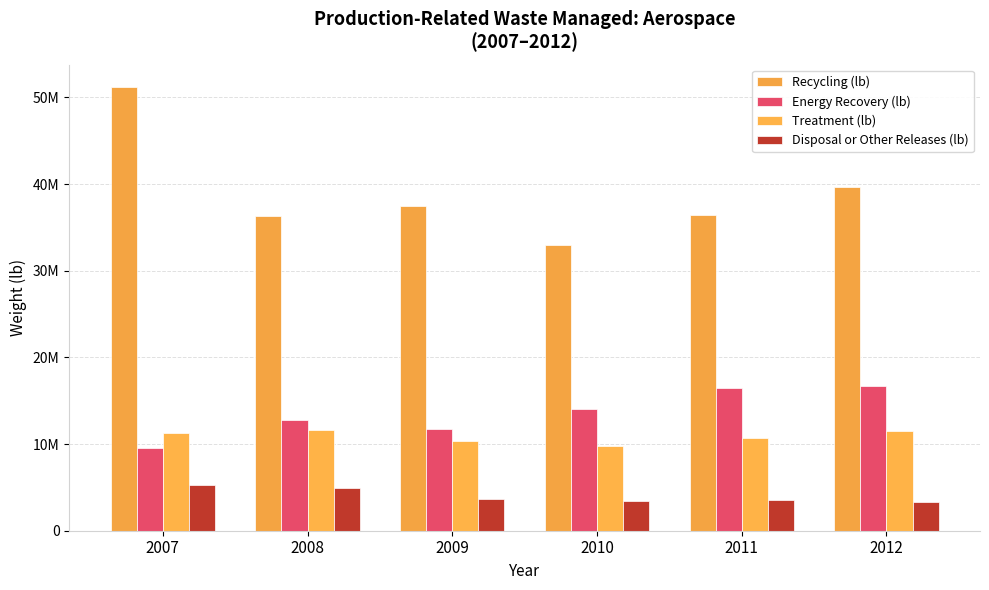

What is the value of the Energy Recovery (lb) bar at the 6th from the left?

16721119.3